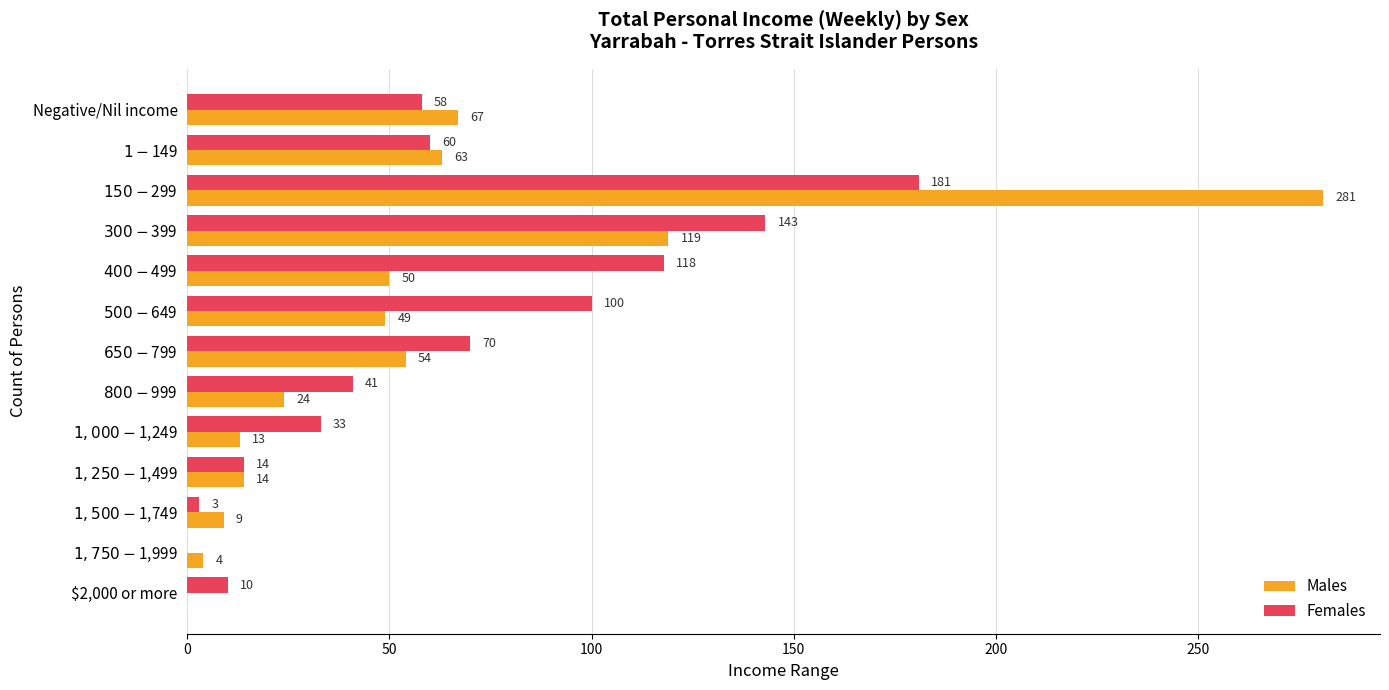

Which series has the largest total across all categories?

Females